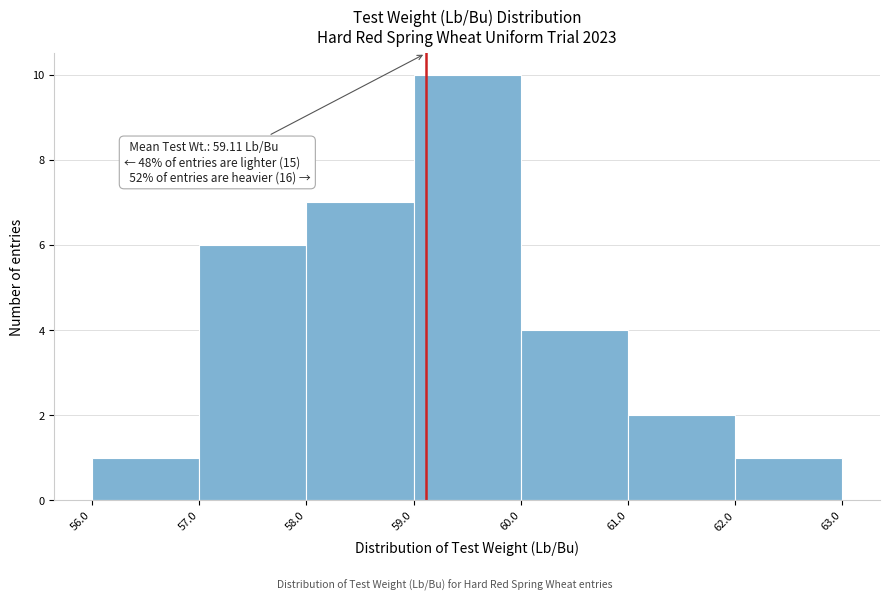

Which range on the x-axis has the tallest bar?

59.0 to 60.0